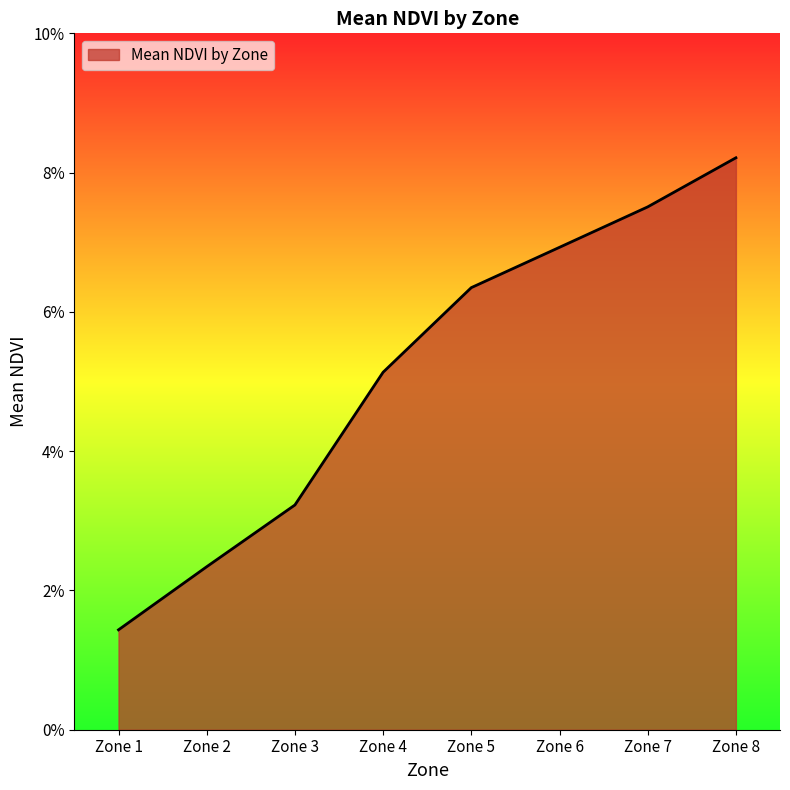

Is this an area chart (filled region under the line)?

Yes